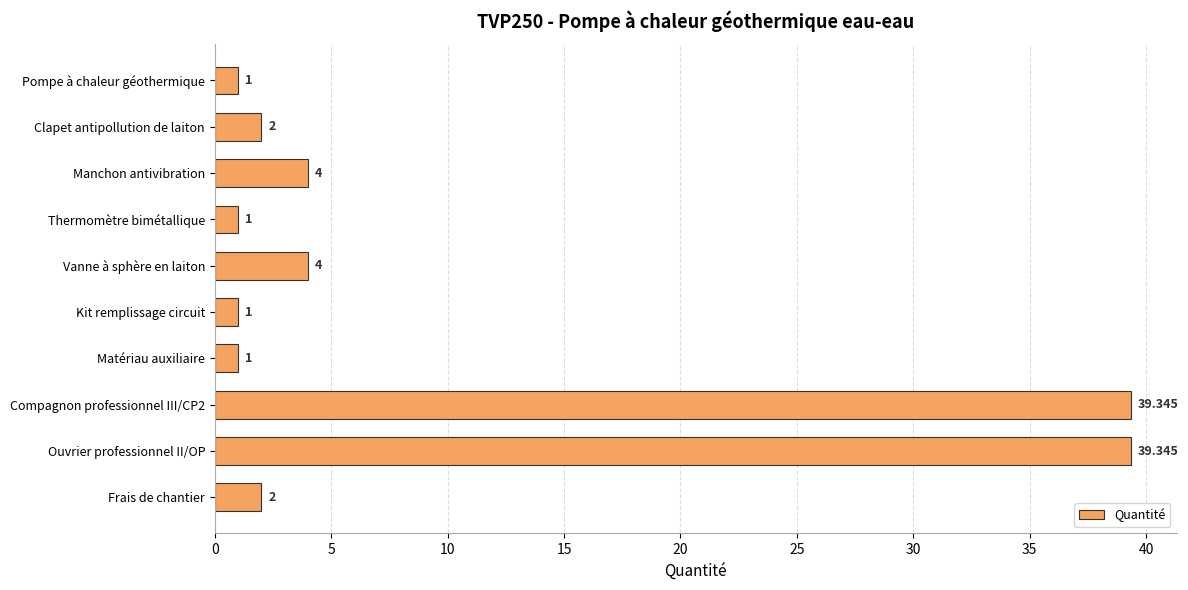

Which has a higher value, Thermomètre bimétallique or Ouvrier professionnel II/OP?

Ouvrier professionnel II/OP